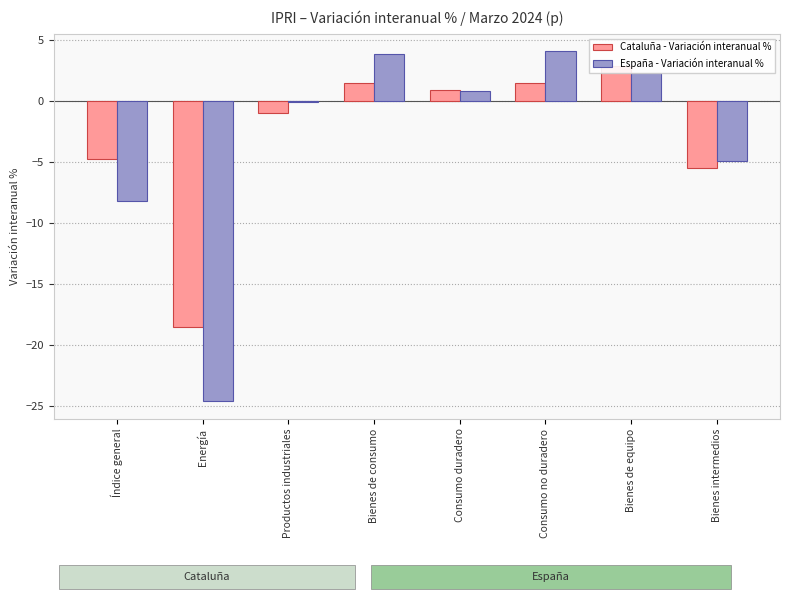

How many negative values does the España - Variación interanual % series have?

4